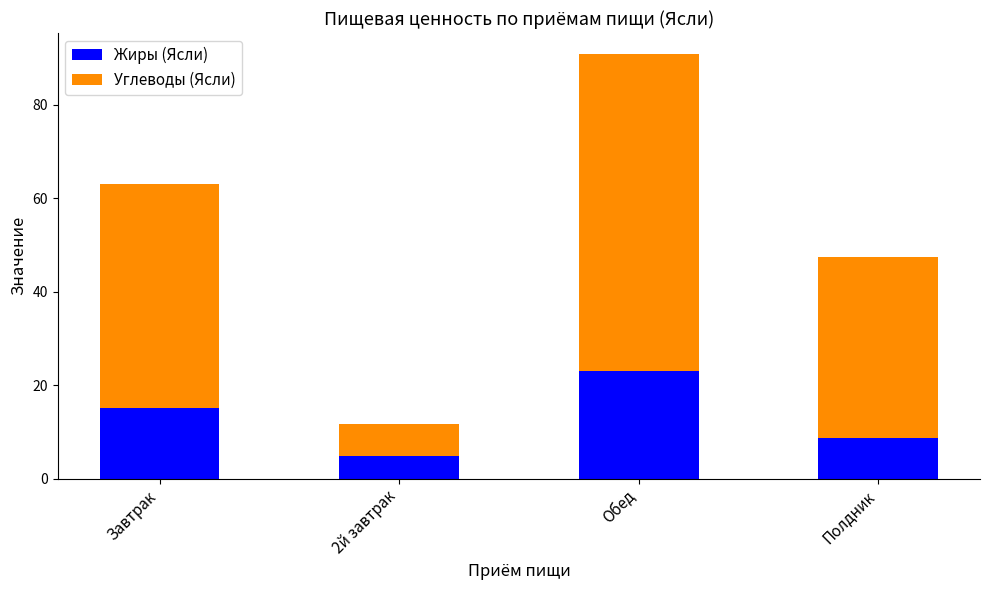

At which category is the sum across all series the highest?

Обед